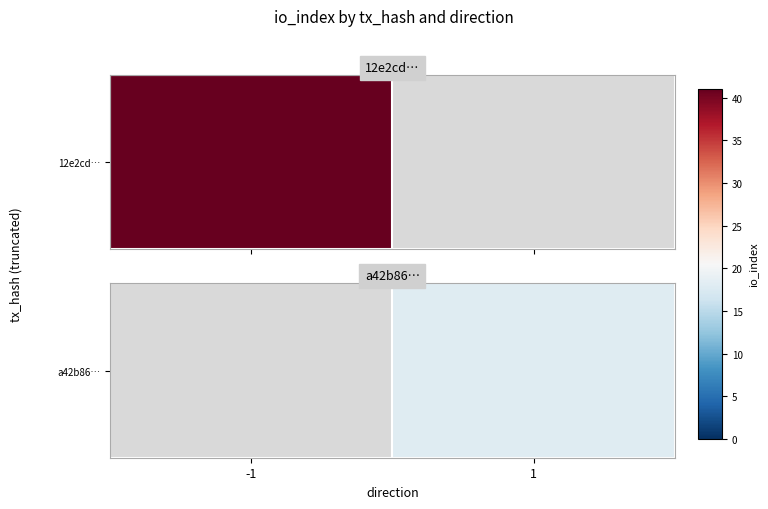

What is the change in value from -1 to 1?

+18